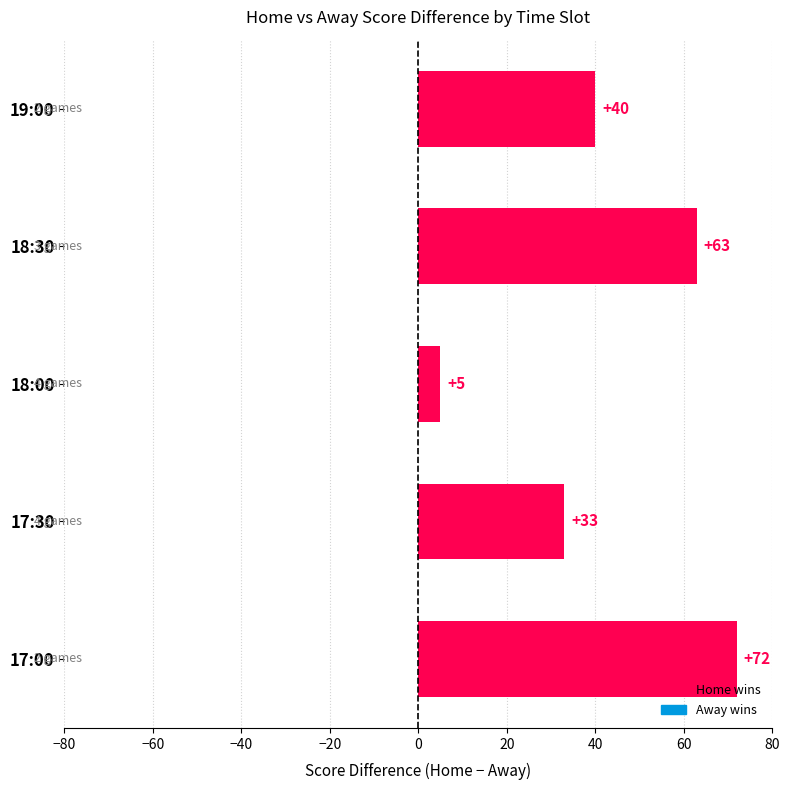

List the labels in order of value, largest first.

17:00, 18:30, 19:00, 17:30, 18:00